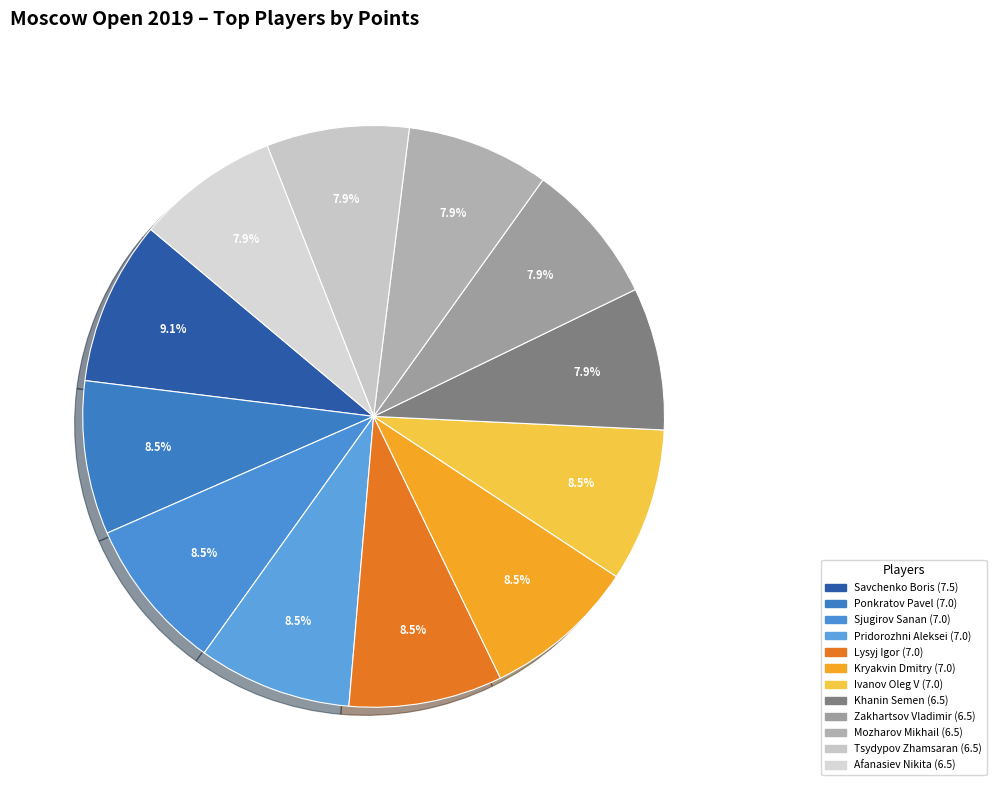

Count the number of slices in the pie.

12